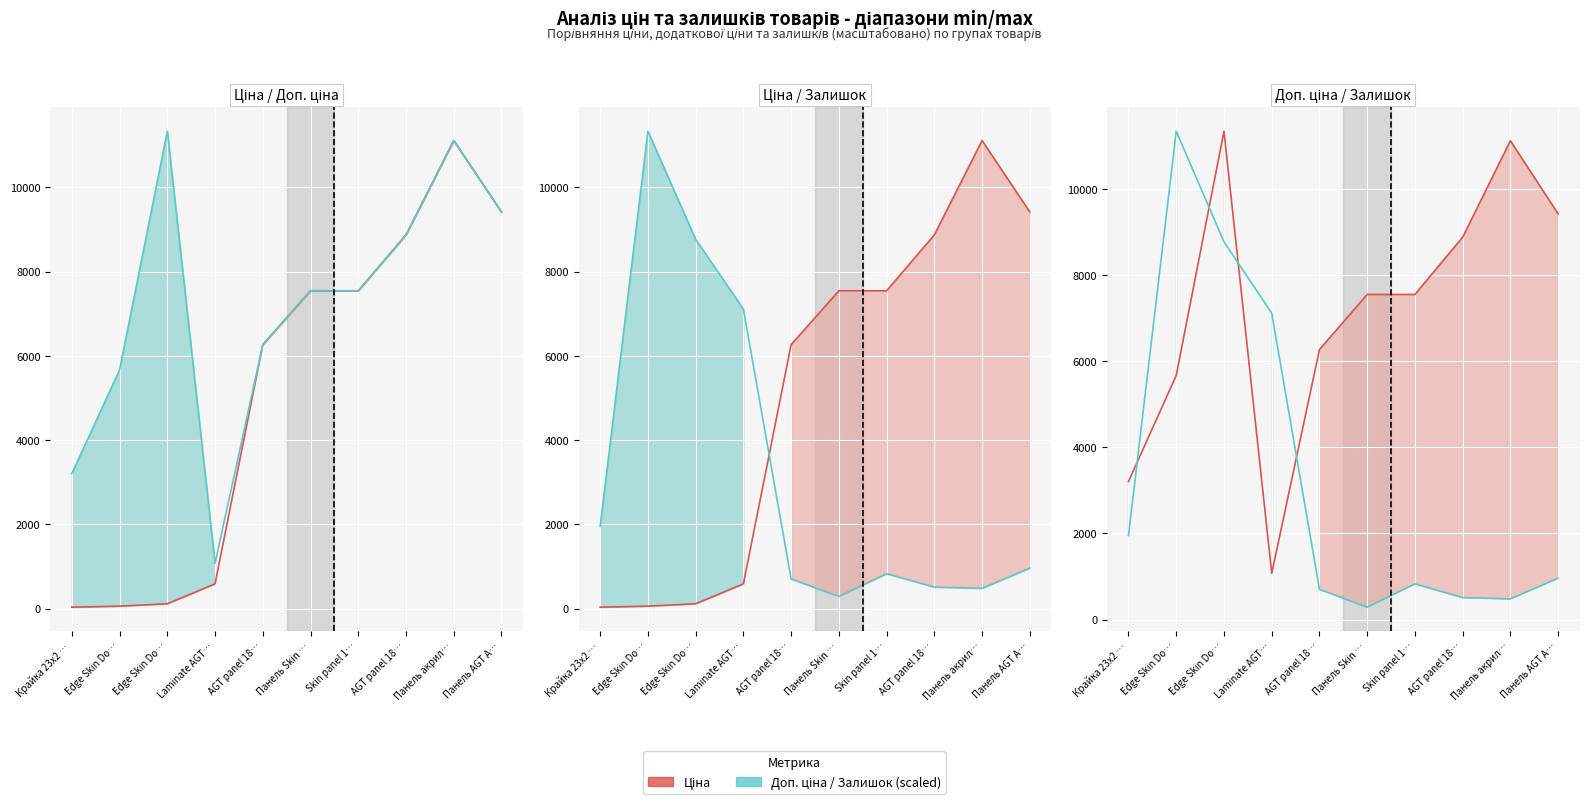

Read the Доп. ціна / Залишок value at Панель AGT A….

961.1